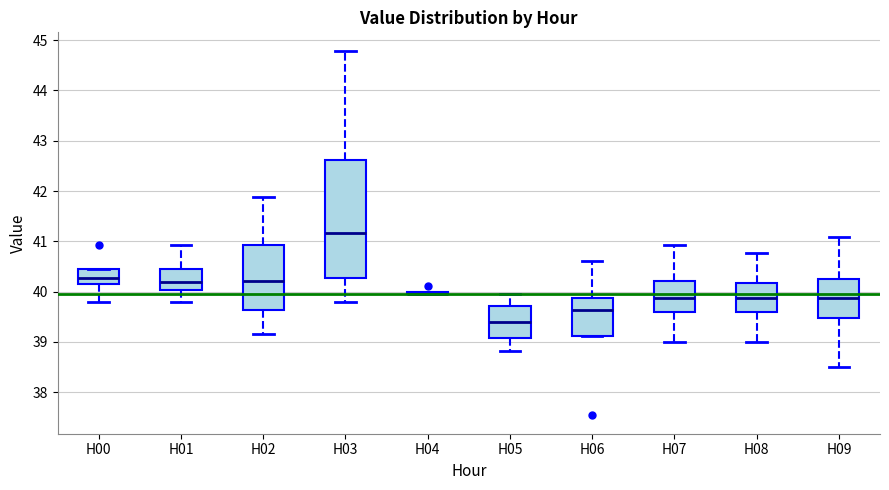

Where is the upper edge of the box for H00 on the y-axis? The values are not printed on the chart, so give them approximately, as read against the axis.

40.4